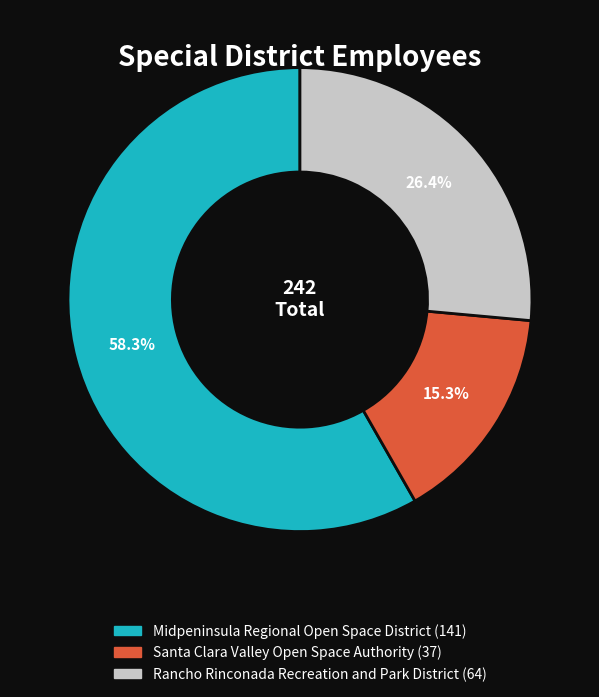

To the nearest percent, what portion does Rancho Rinconada Recreation and Park District represent?

26%